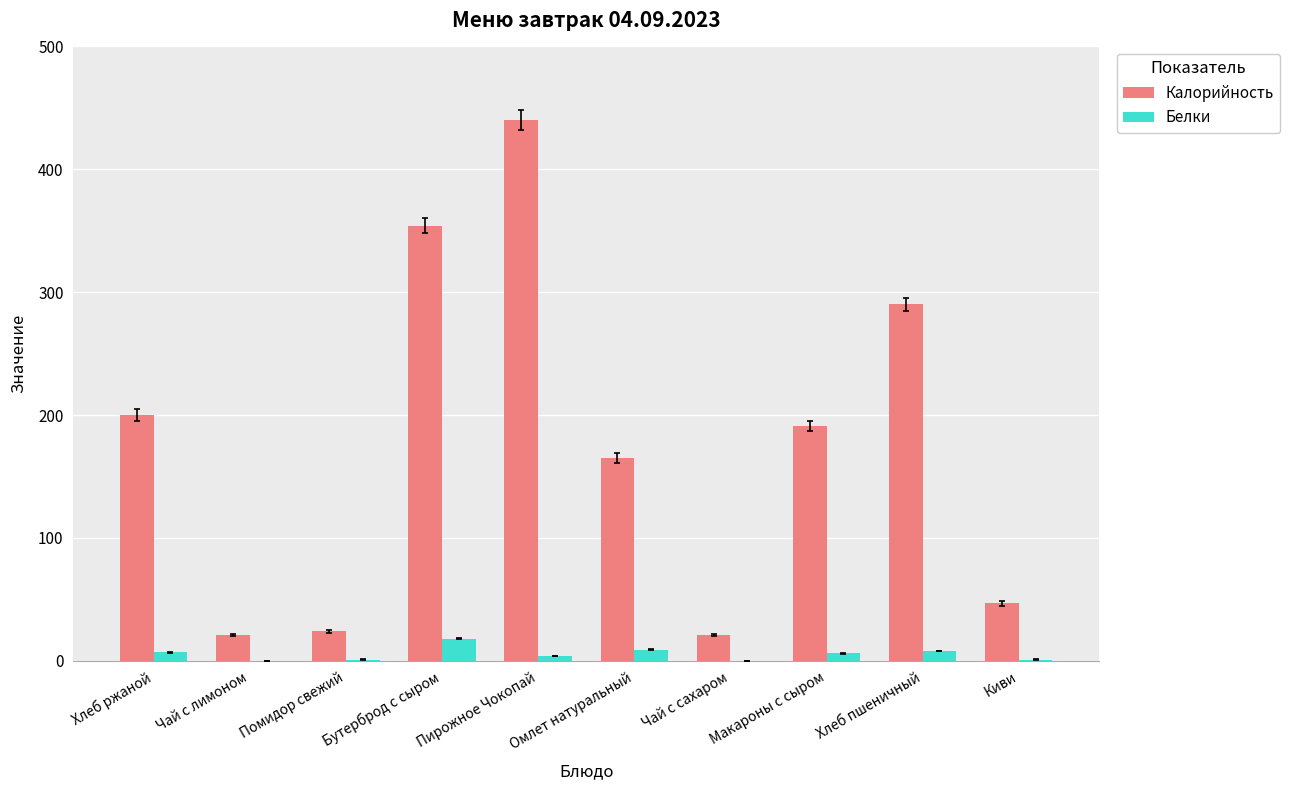

Which label corresponds to the largest value in the chart?

Пирожное Чокопай